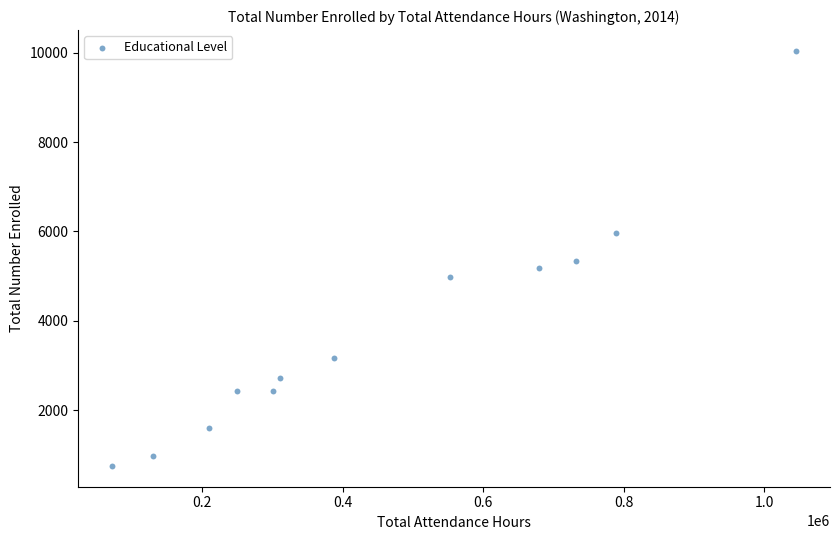

What is the average X value?

455167